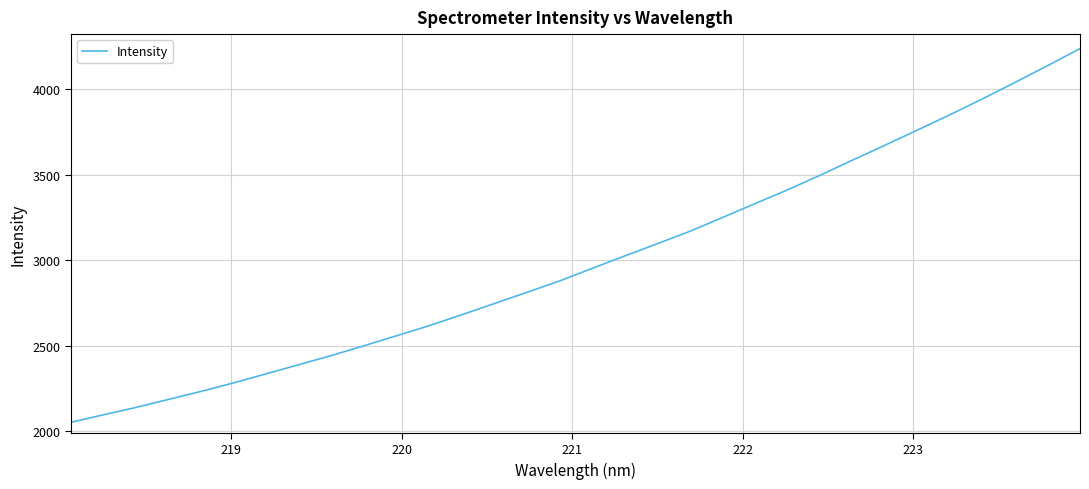

What is the difference between the maximum and minimum values?

2185.5